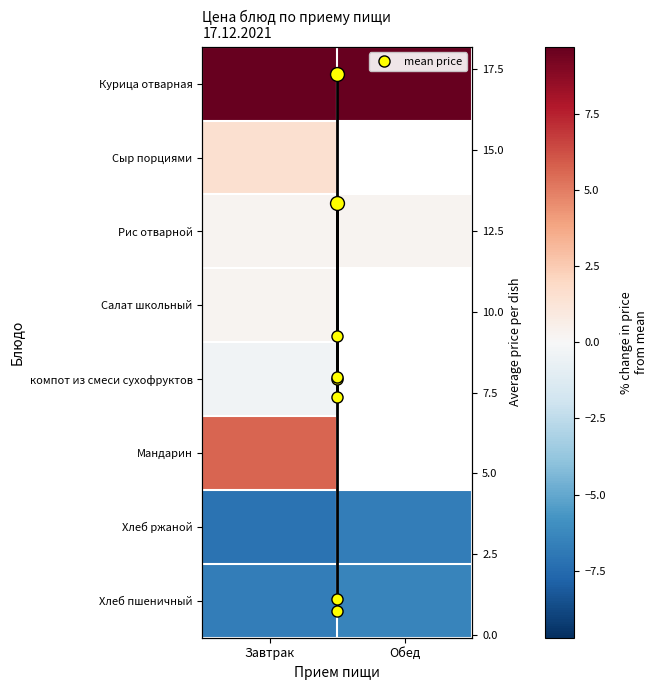

List the labels in order of value, largest first.

Курица отварная, Мандарин, Сыр порциями, Салат школьный, Рис отварной, компот из смеси сухофруктов, Хлеб пшеничный, Хлеб ржаной